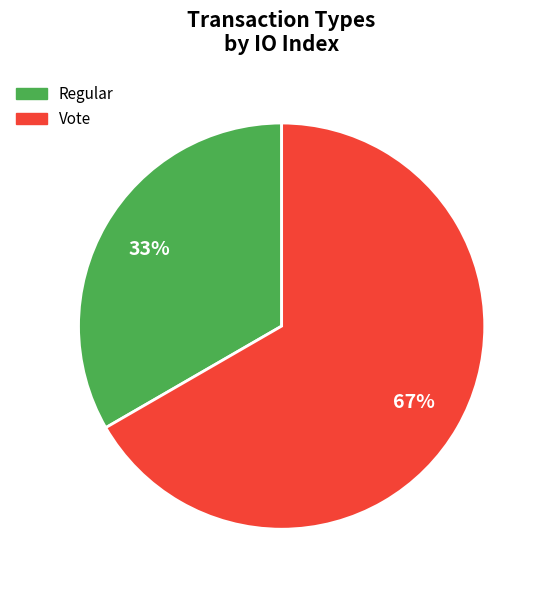

Which slice represents more than half of the pie?

Vote